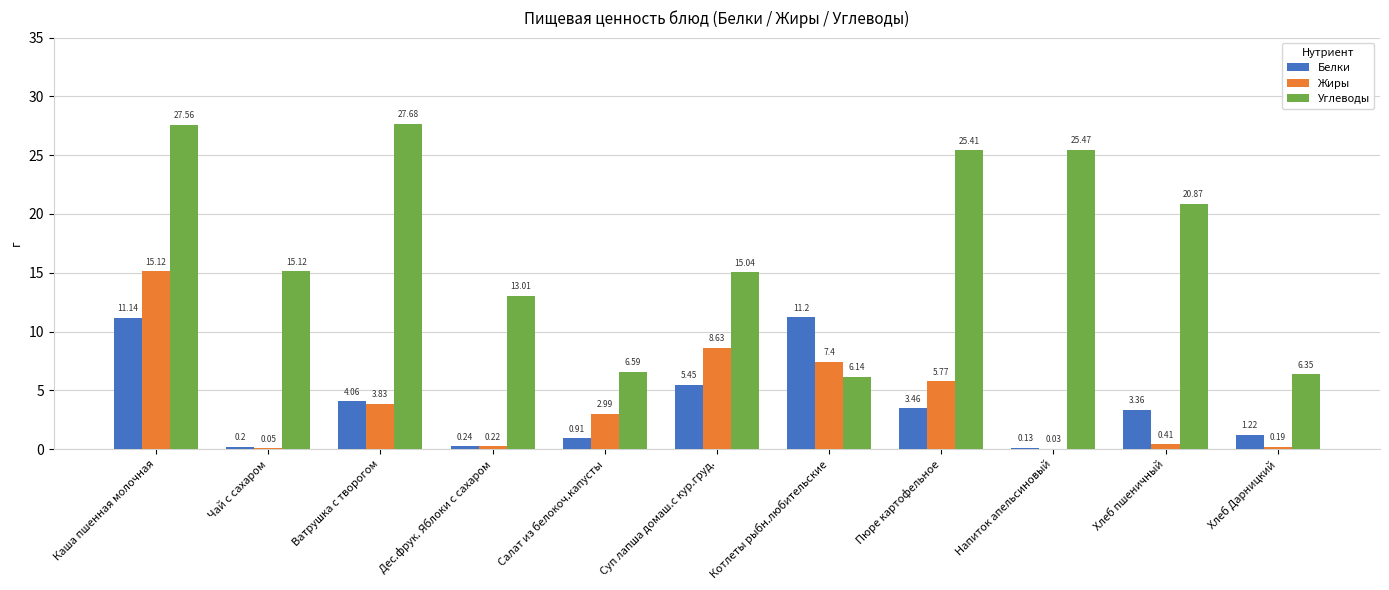

What is the sum of all Белки values?

41.4